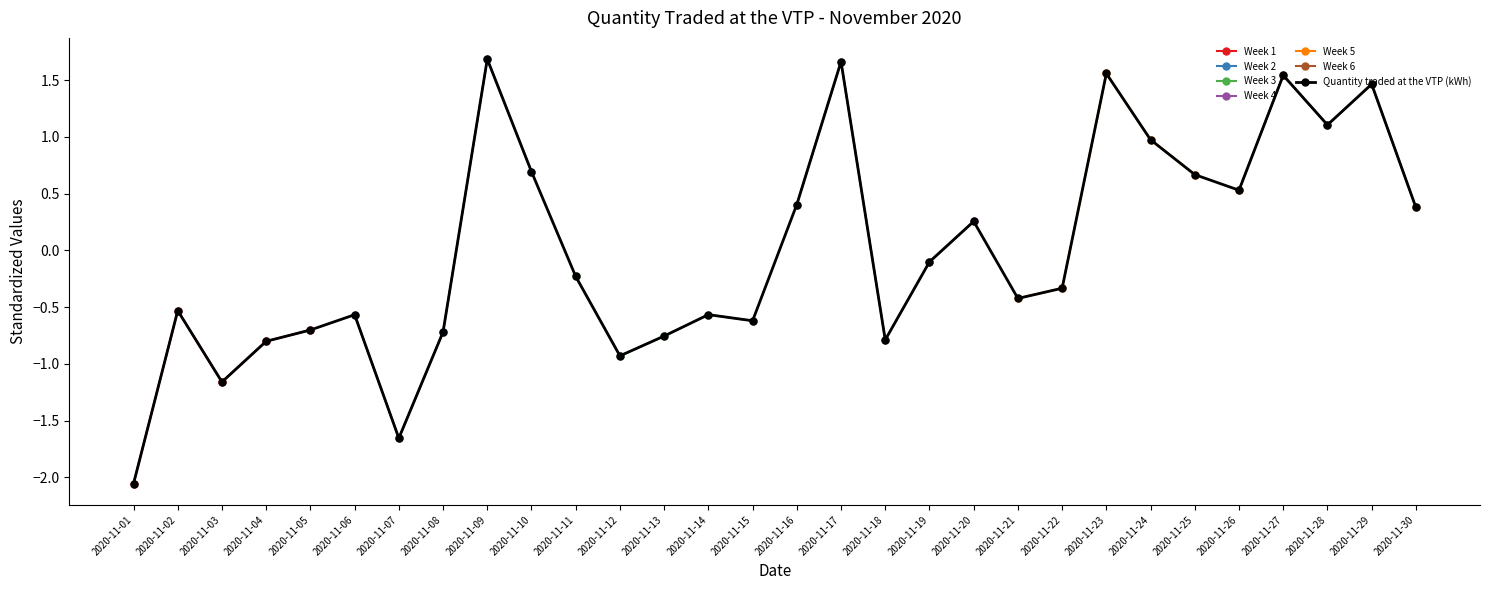

Where is the first local maximum?

2020-11-02